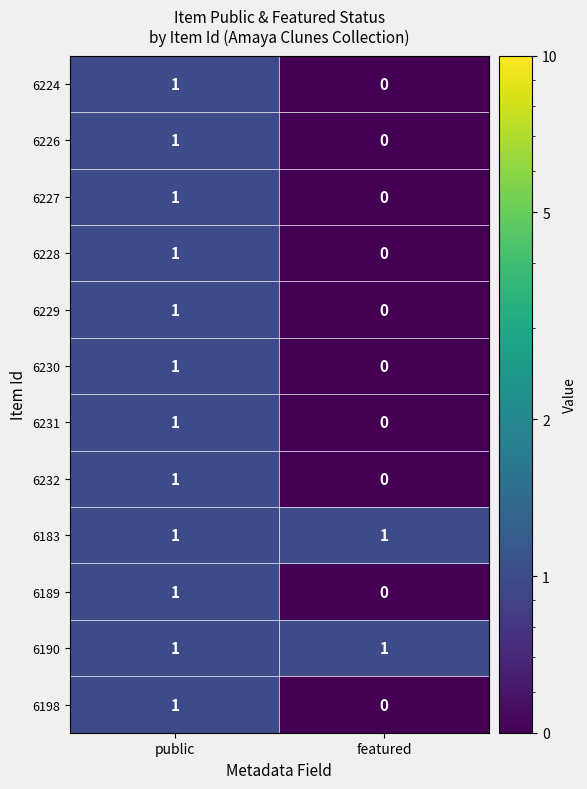

At which category is the sum across all series the highest?

public